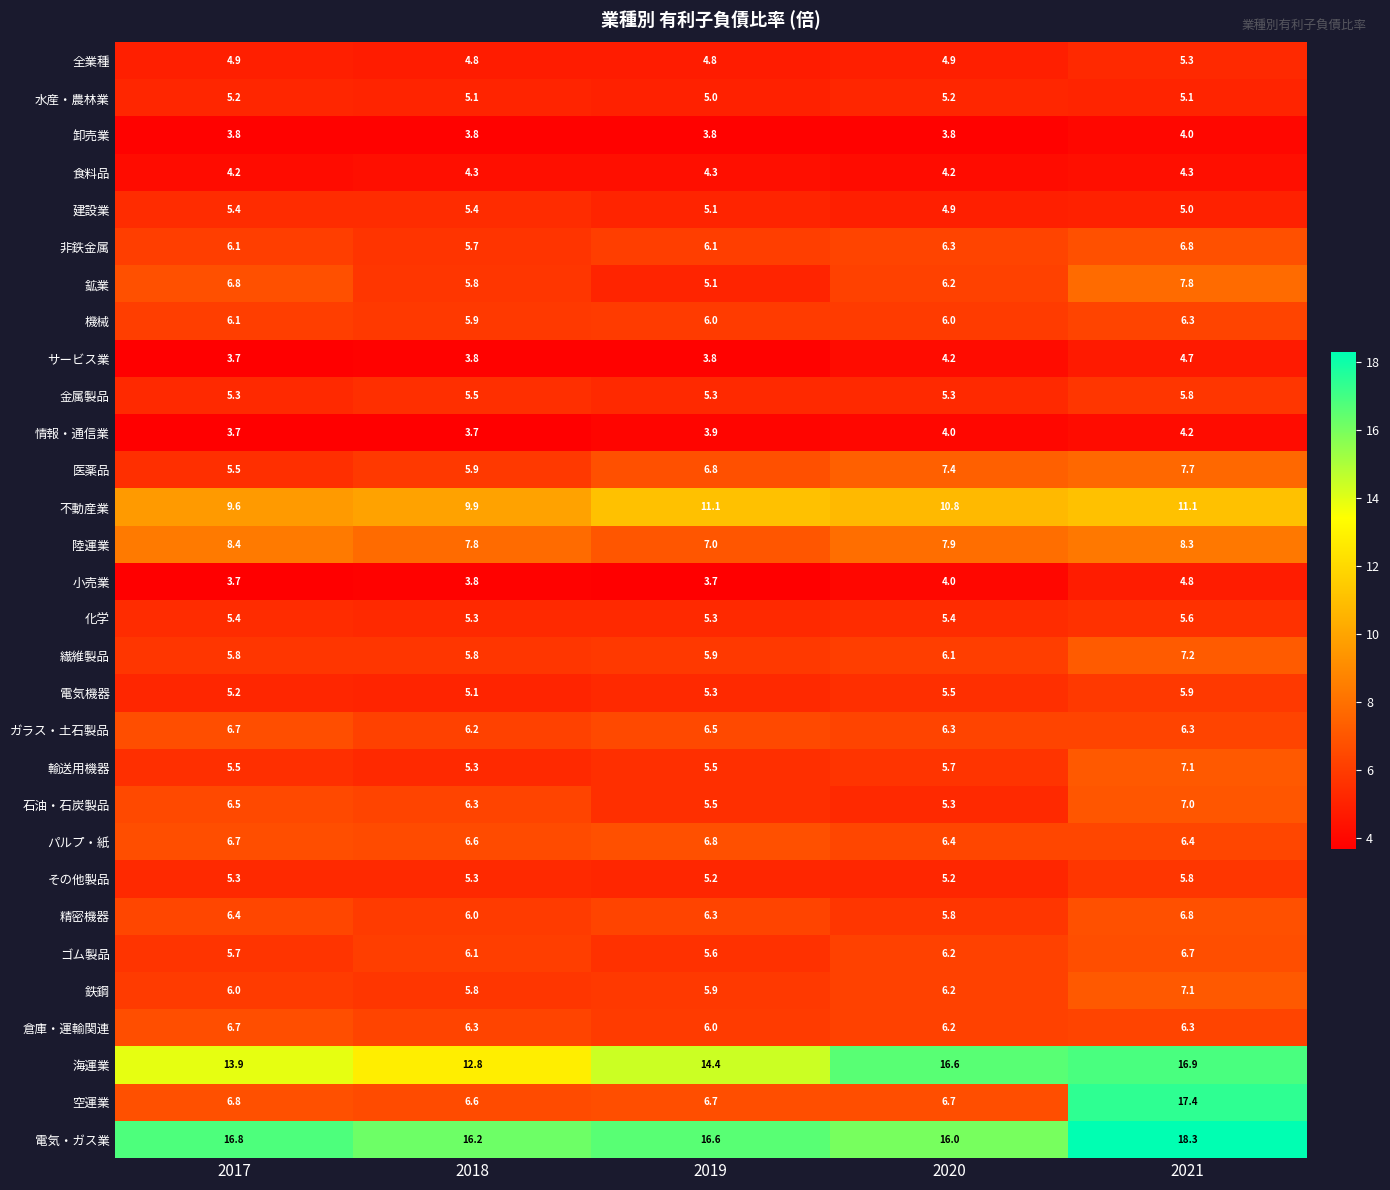

True or false: 陸運業 has a value of 7.9 at 2020.

True